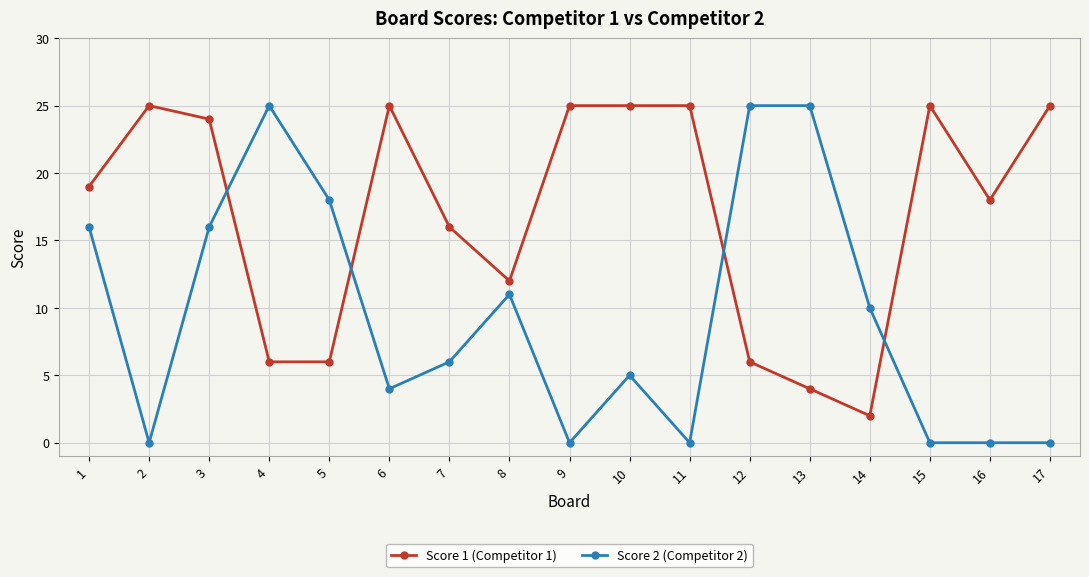

What is the value of the Score 1 (Competitor 1) point at the 14th from the left?

2